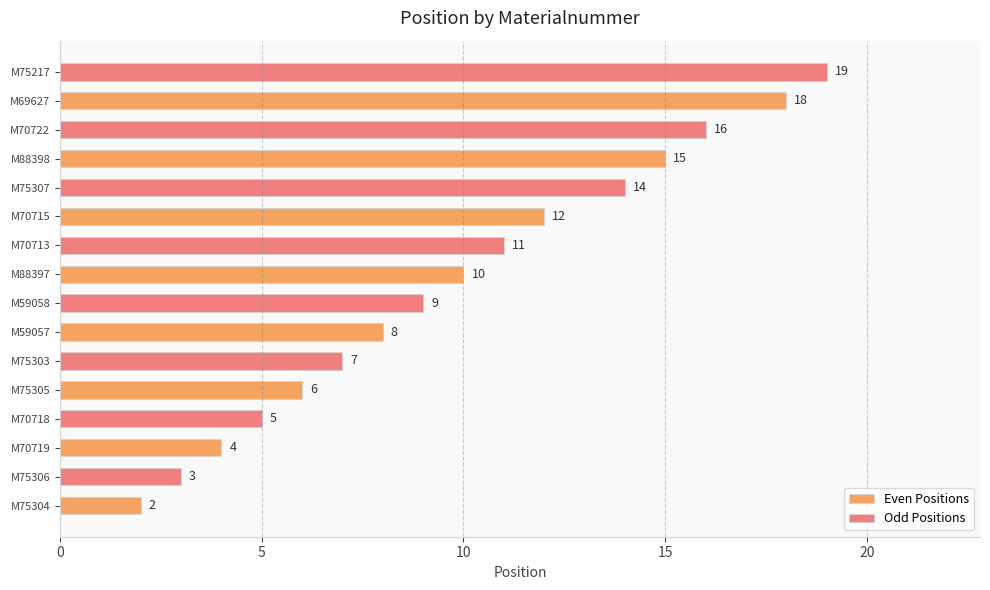

At which category is the sum across all series the highest?

M69627